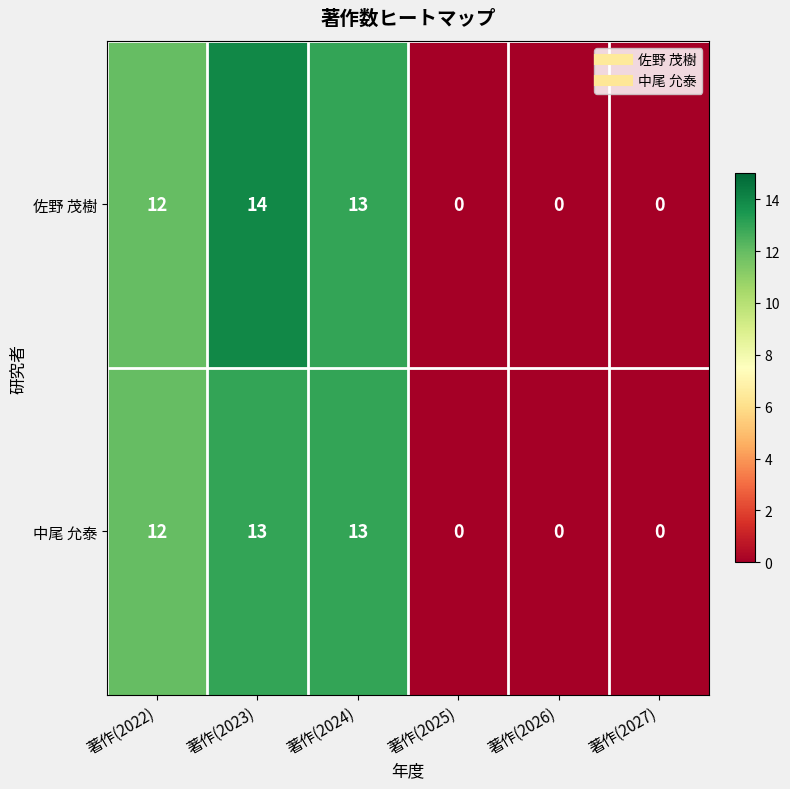

Which series has the widest spread of values?

佐野 茂樹